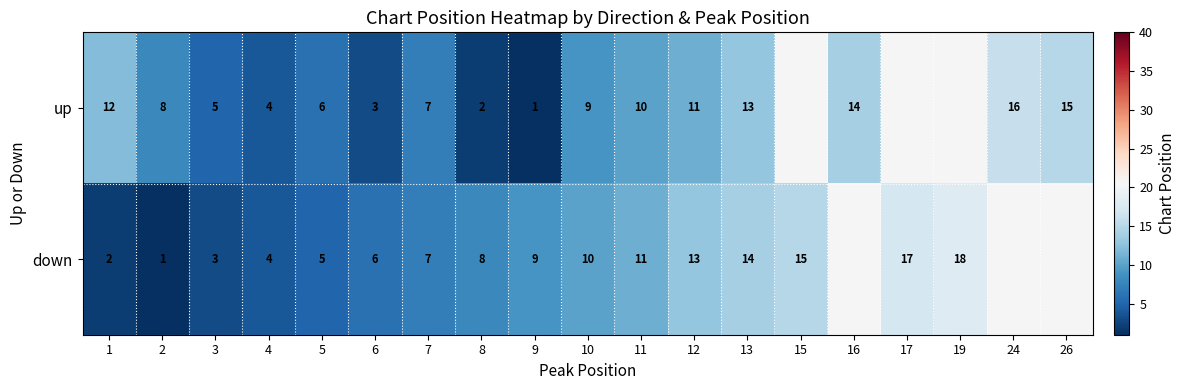

What is the total value across all series at 2?

9